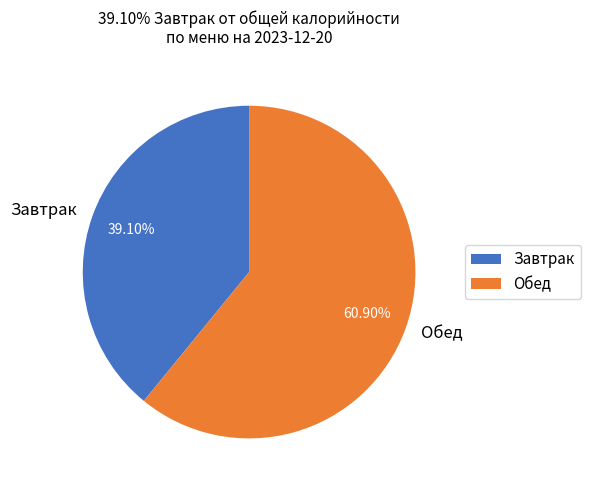

Which slice is the smallest?

Завтрак